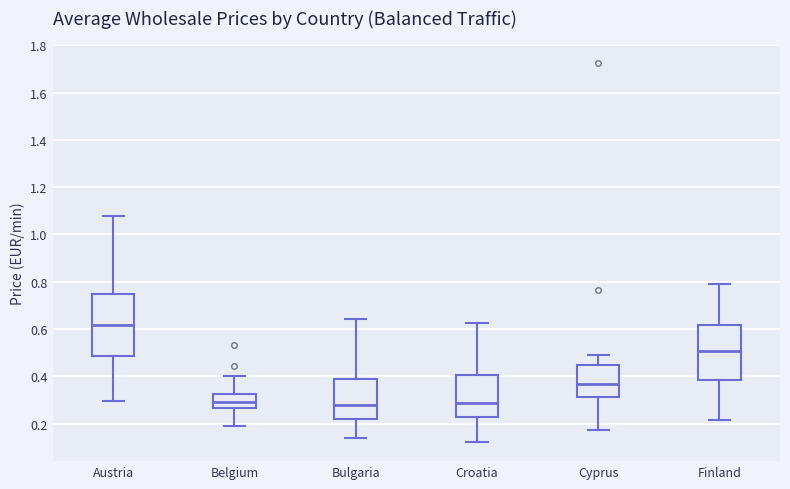

Which box has the highest median line?

Austria